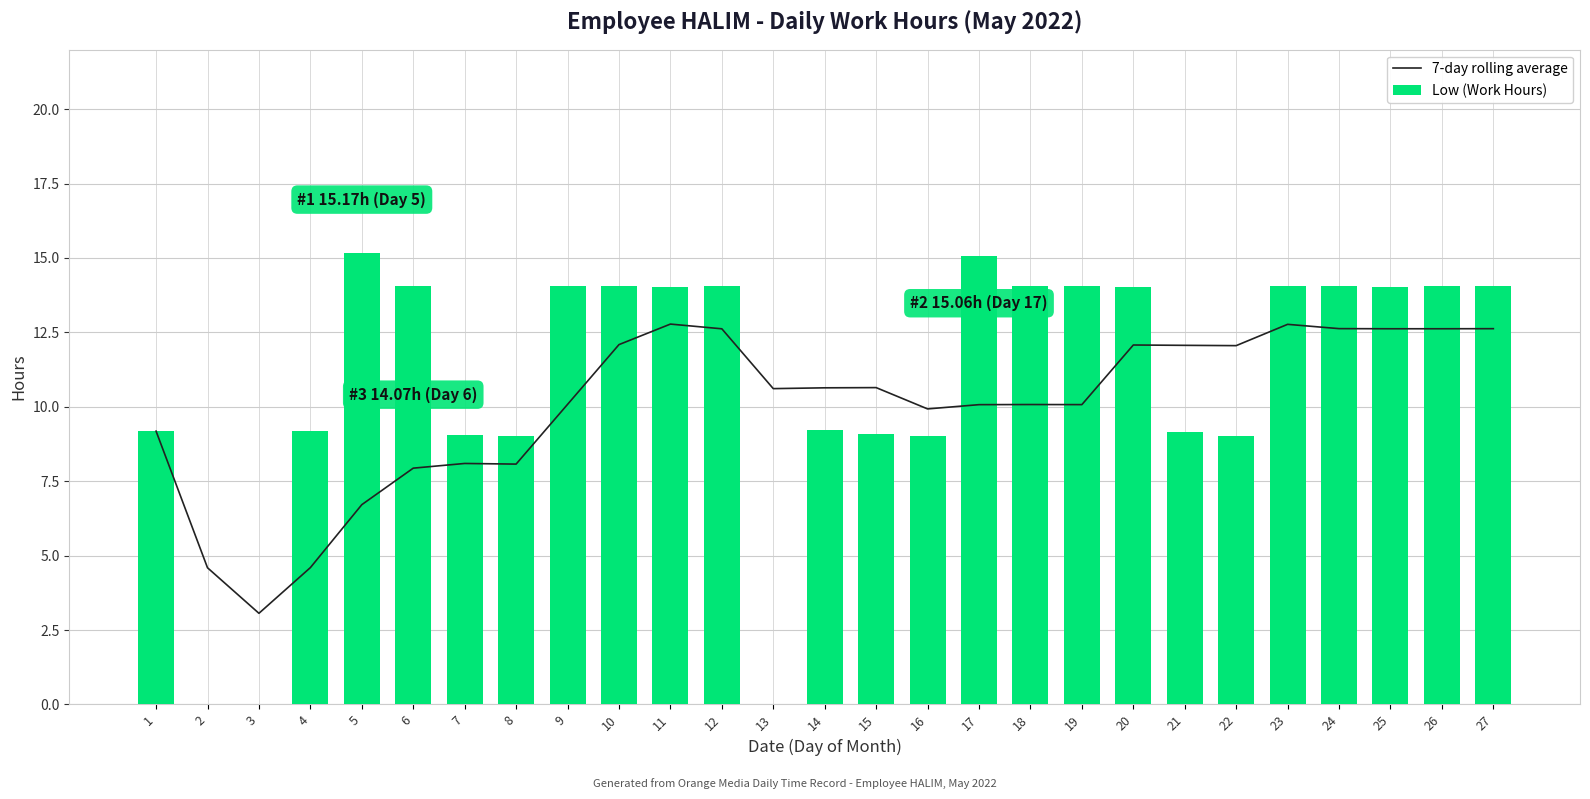

Rank the categories by Low (Work Hours) value from lowest to highest.

2, 3, 13, 22, 8, 16, 7, 15, 21, 1, 4, 14, 20, 11, 25, 9, 19, 23, 26, 27, 24, 10, 12, 18, 6, 17, 5